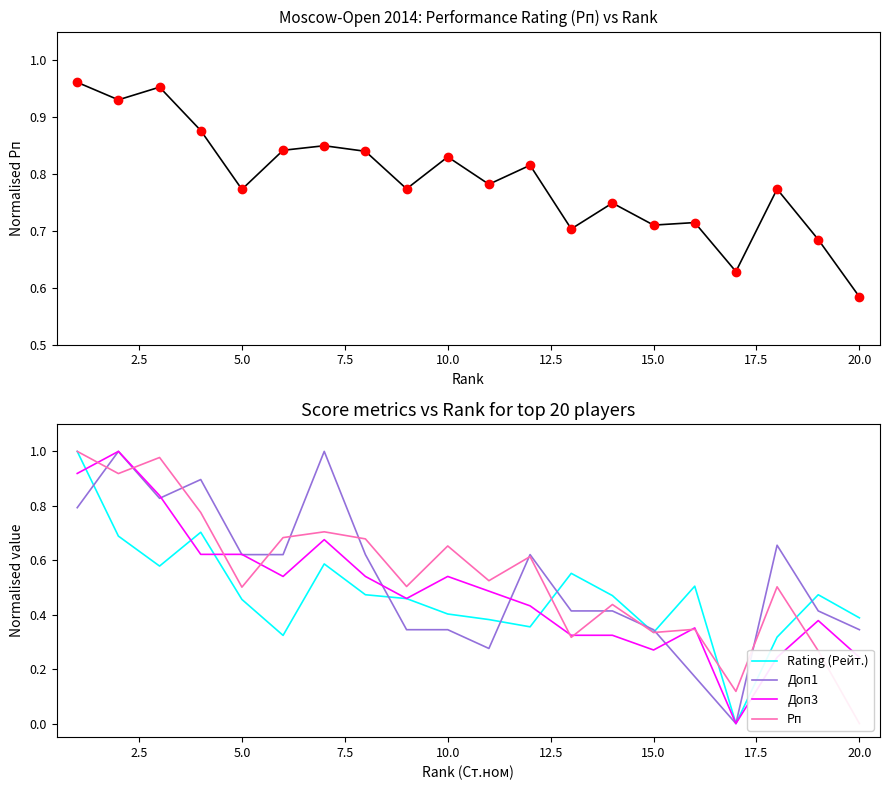

Is it true that Доп1 equals 0.6 at 15.0?

False